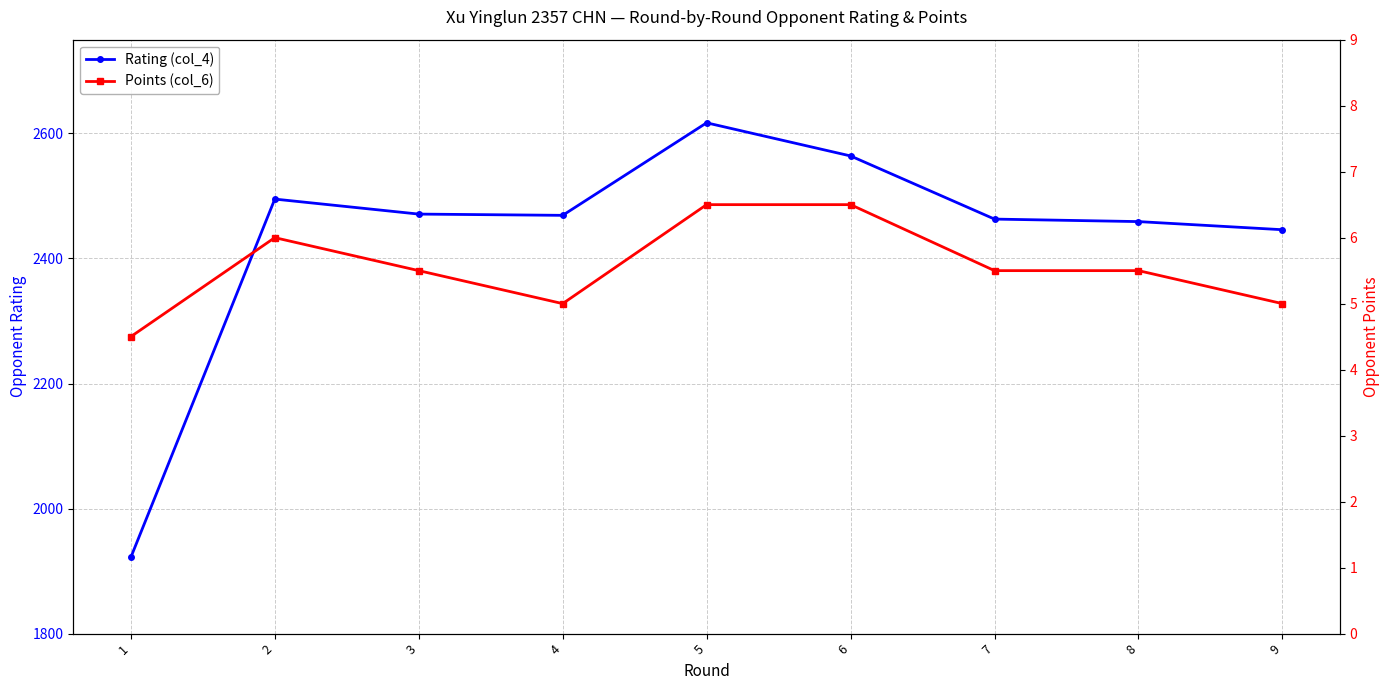

What is the difference between the Points (col_6) values at 3 and 1?

1.0